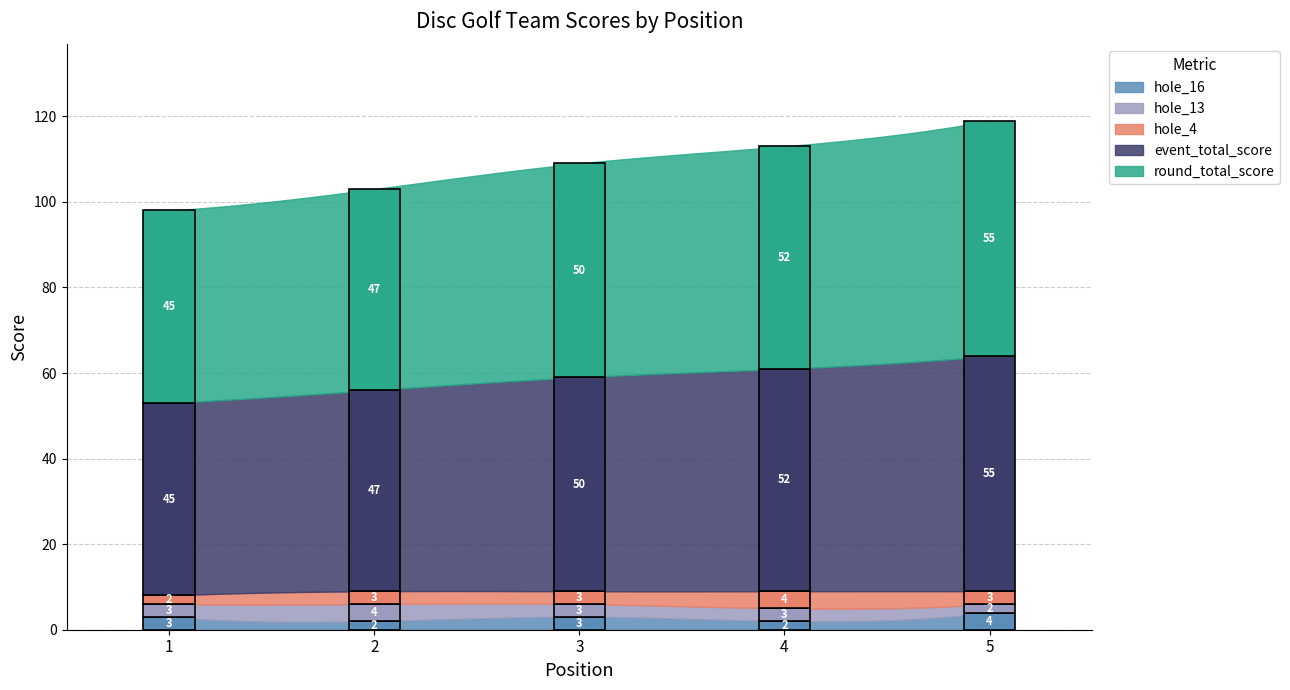

True or false: hole_4 has more than 2 points higher than both neighbors.

False